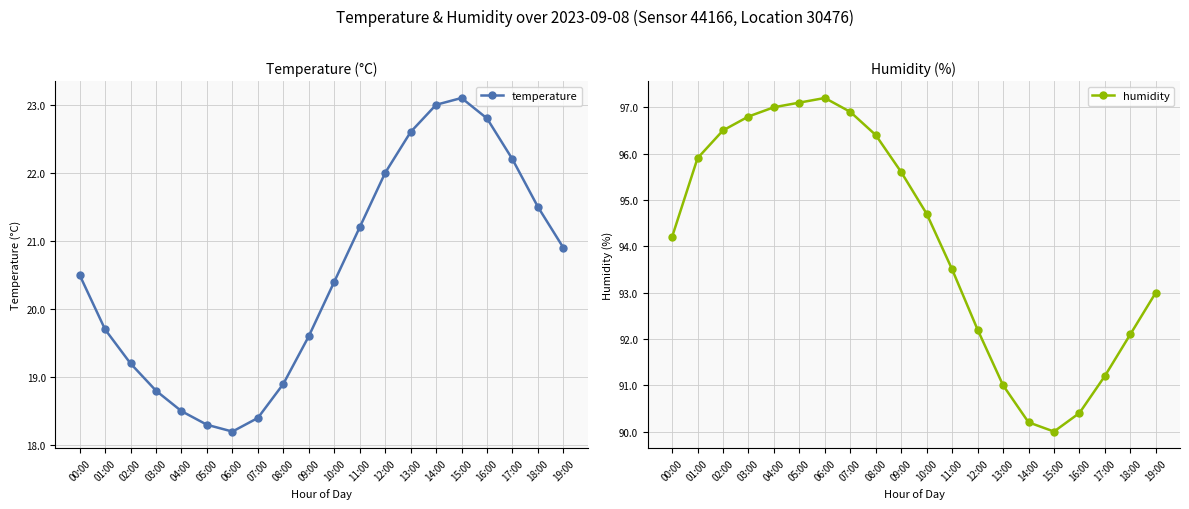

List the series in order of their overall mean, highest first.

humidity, temperature